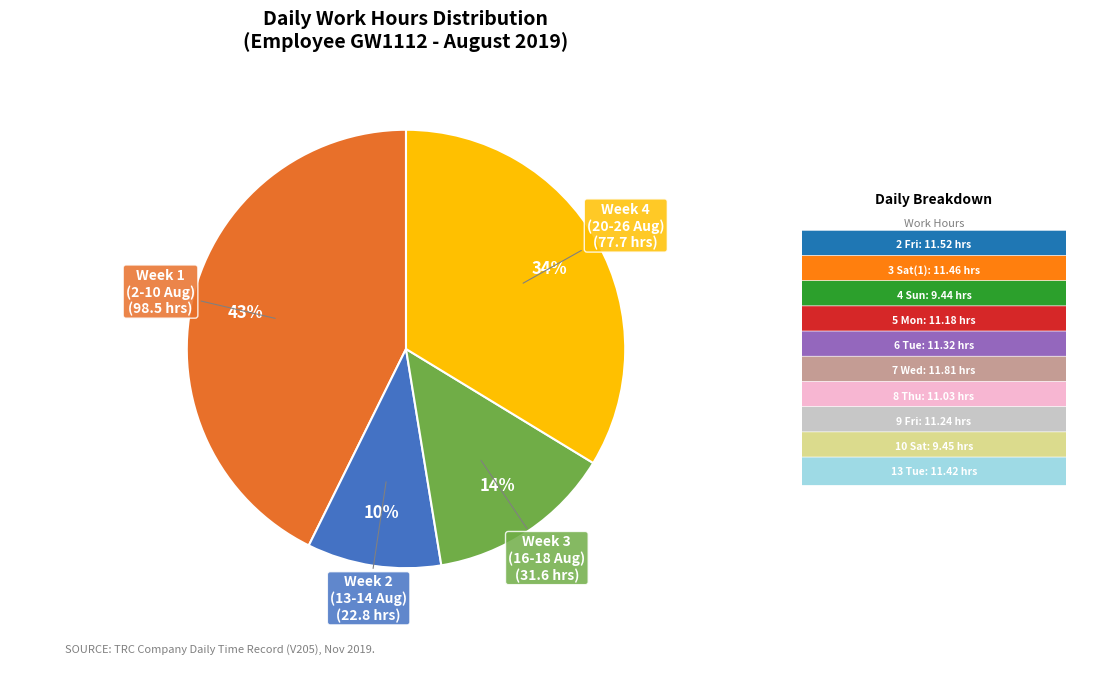

Does any single category account for the majority?

No